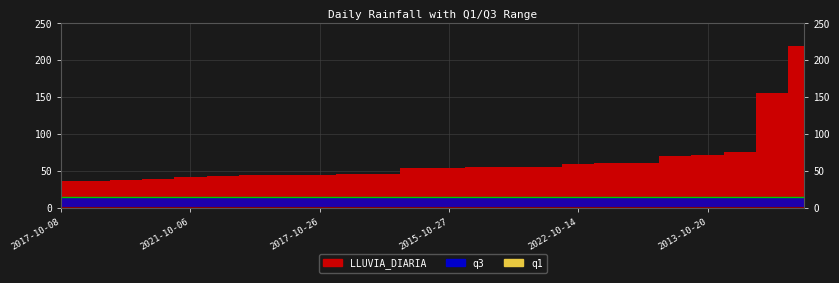

What is the value of the q1 level point at the 2nd from the left?

0.4